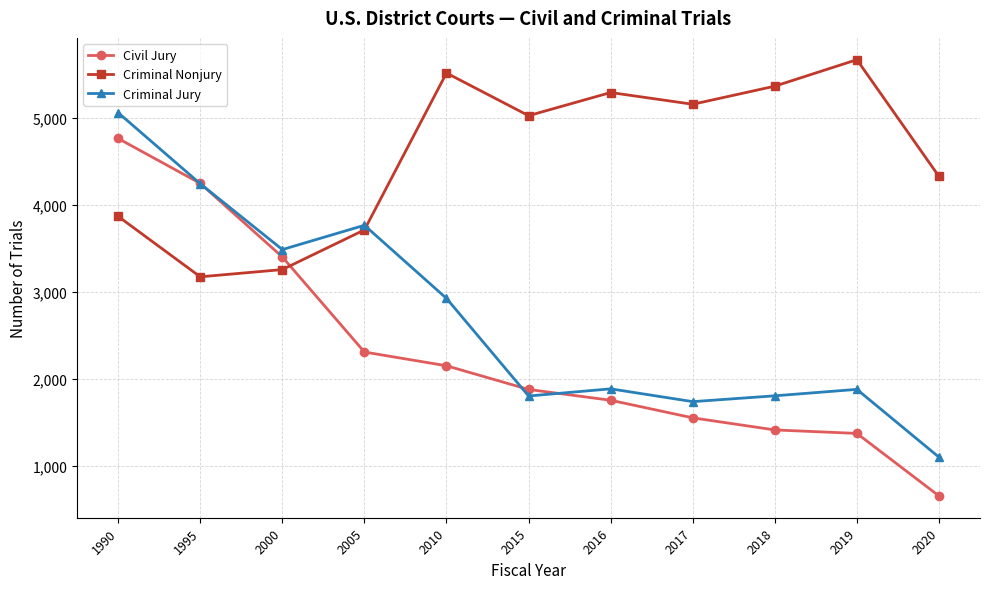

What is the approximate value of Civil Jury at 2016?

1758